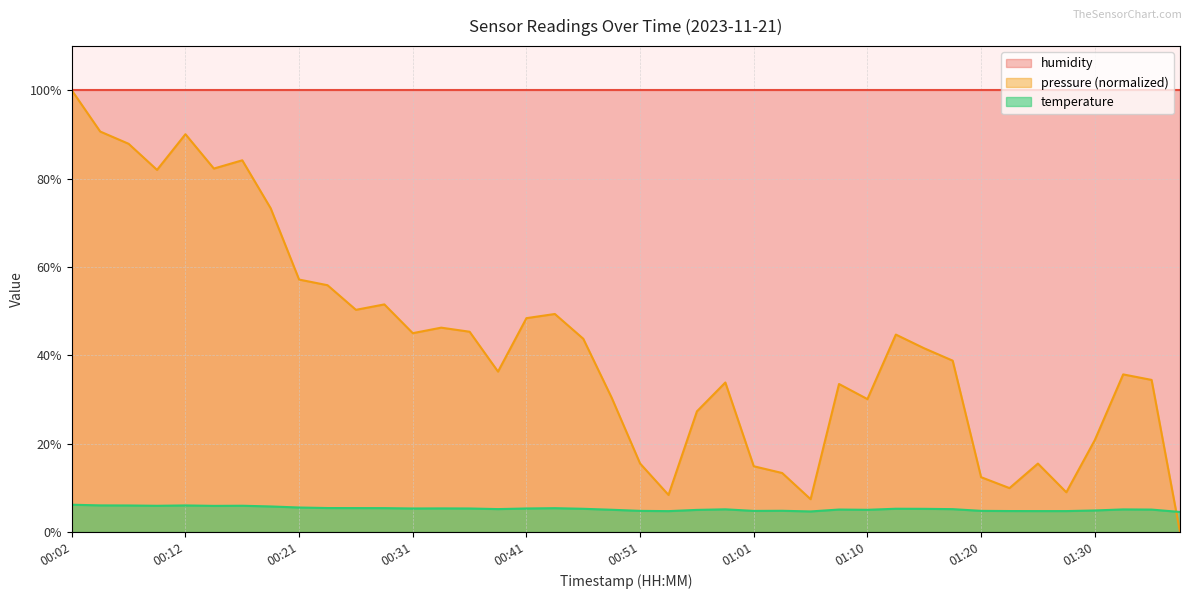

What is the average value of the pressure series?

42.4